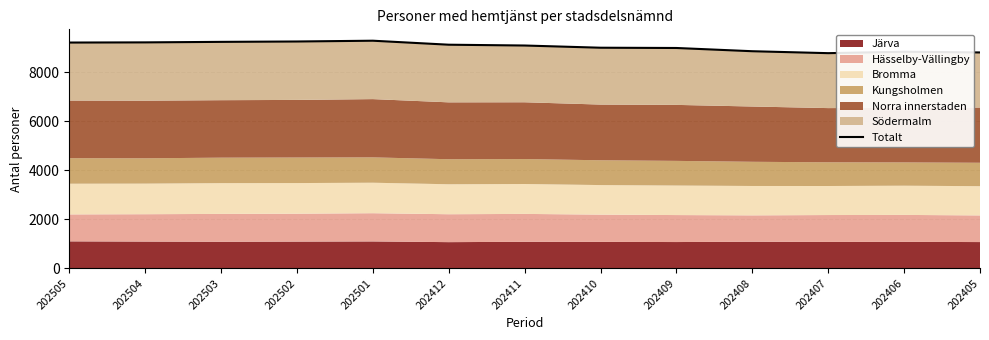

Where is the first local maximum?

202501